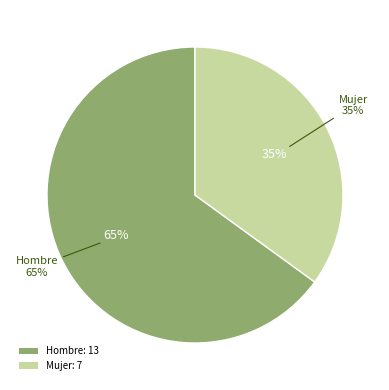

Which slice is the largest?

Hombre